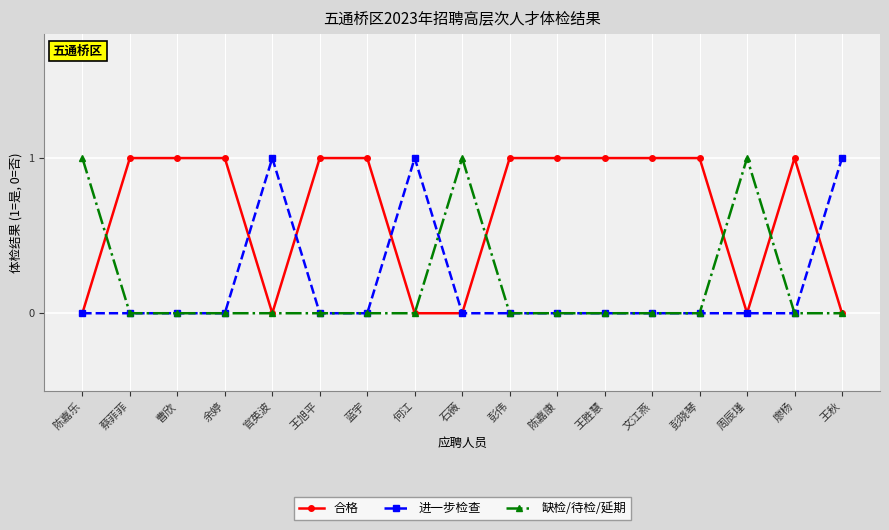

What is the label of the 13th point from the left?

文江燕